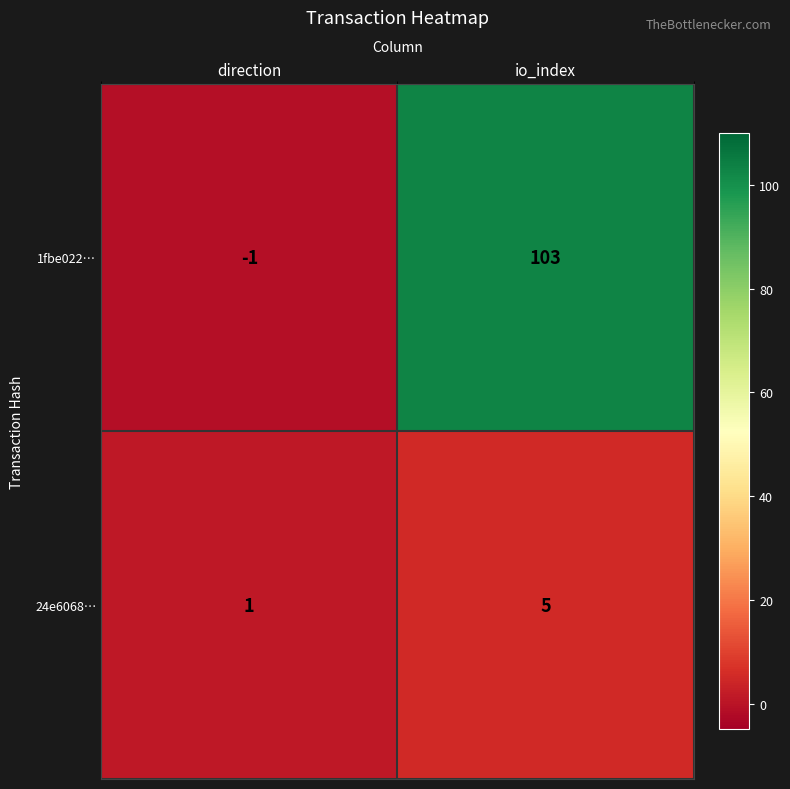

Rank the categories by 24e6068… value from highest to lowest.

io_index, direction